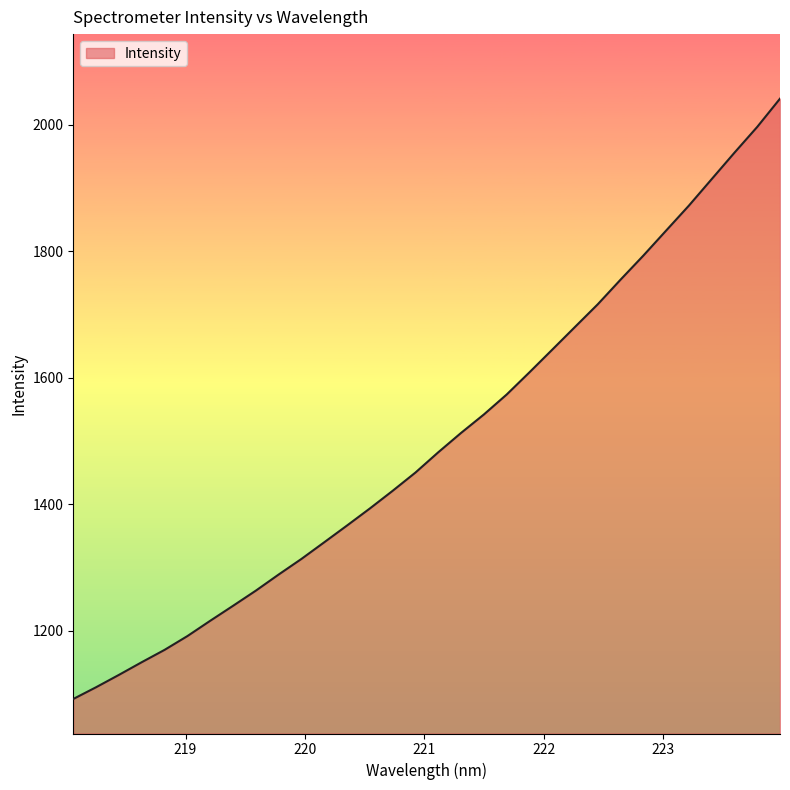

What is the smallest value displayed?

1092.1